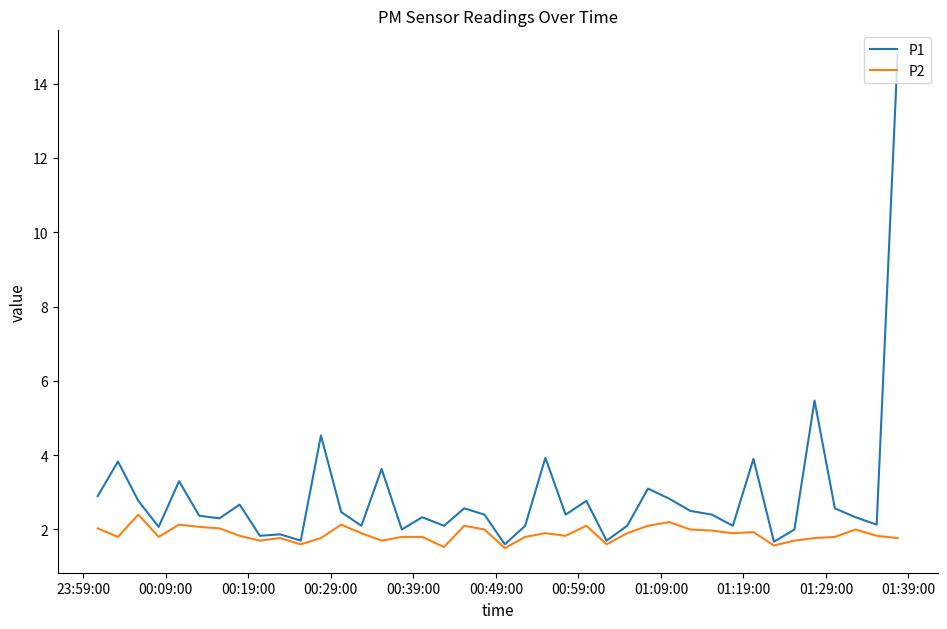

List the series in order of their peak value, highest first.

P1, P2